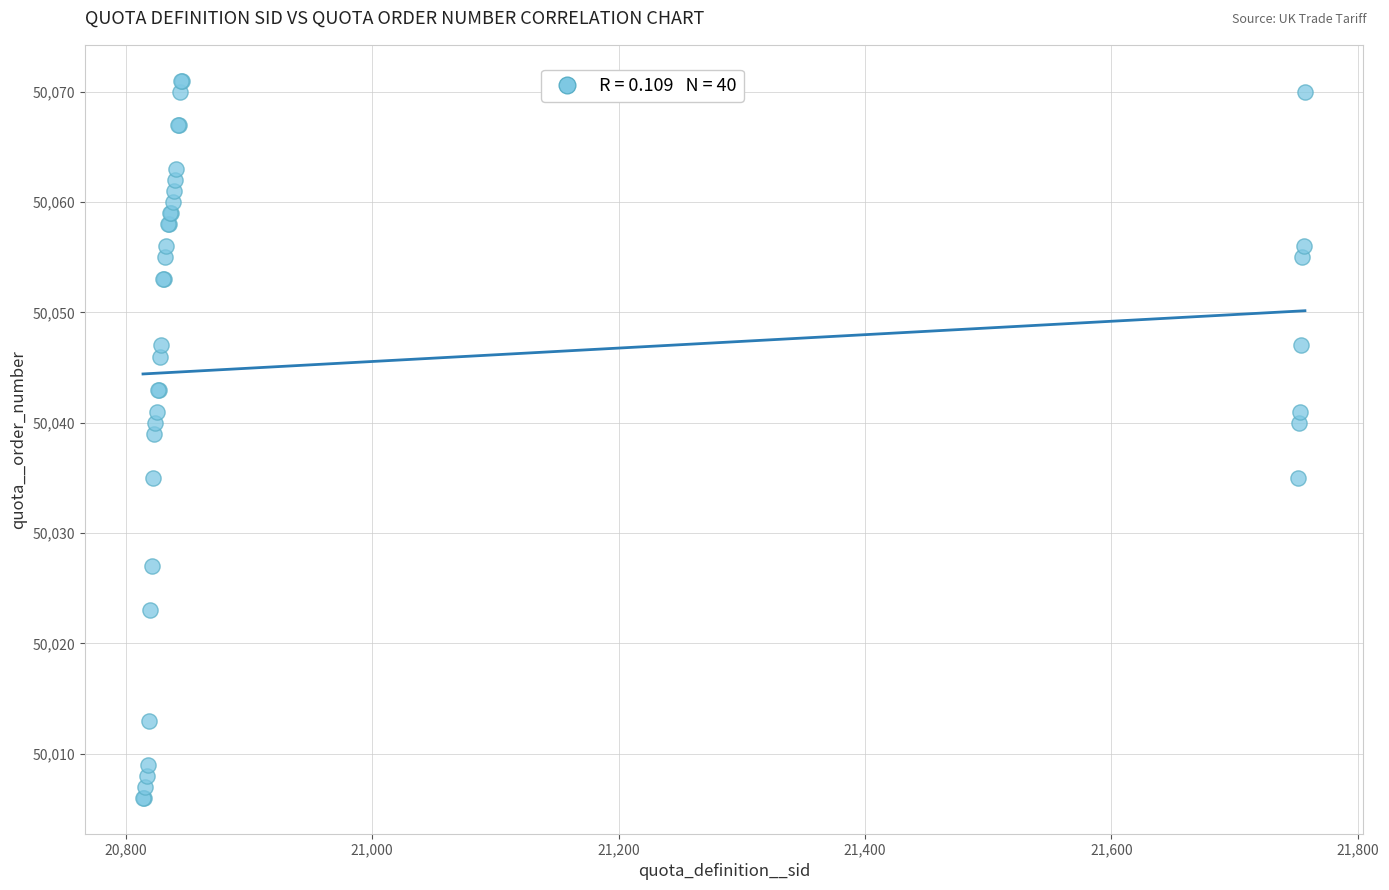

What Y value in the scatter plot is closest to 50038?

50039